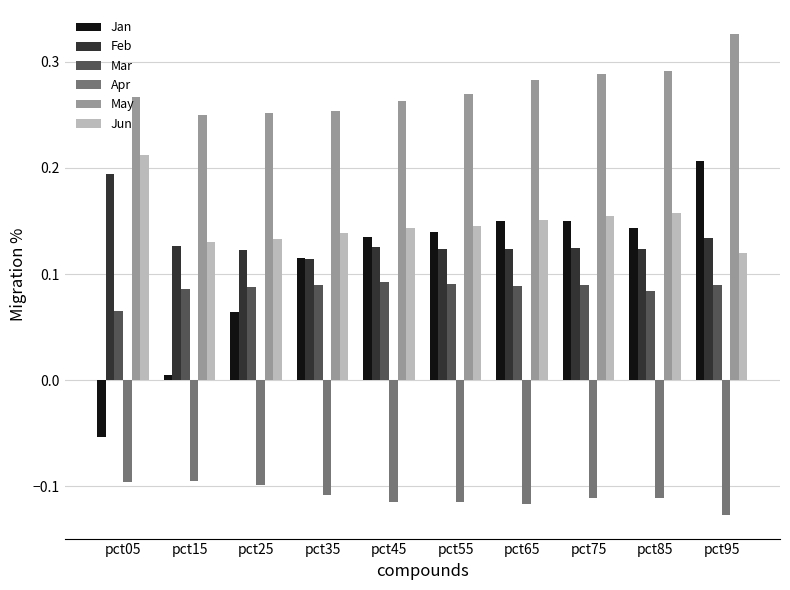

How many bars are there in total?

60